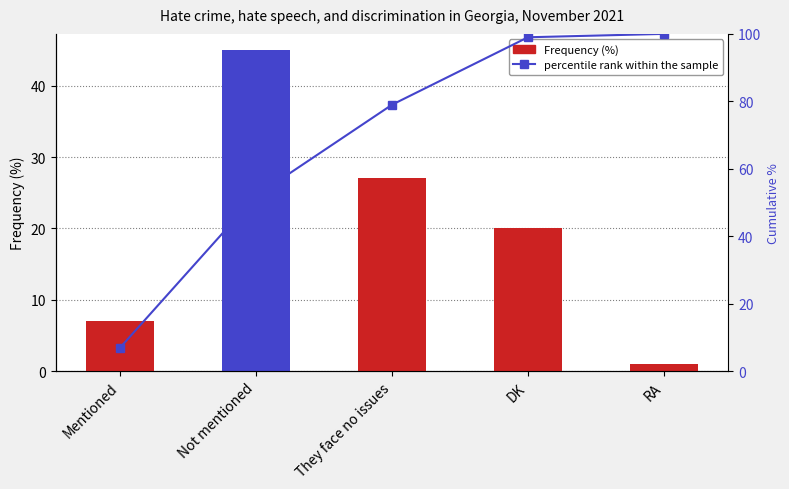

Which series changed the most between Mentioned and They face no issues?

percentile rank